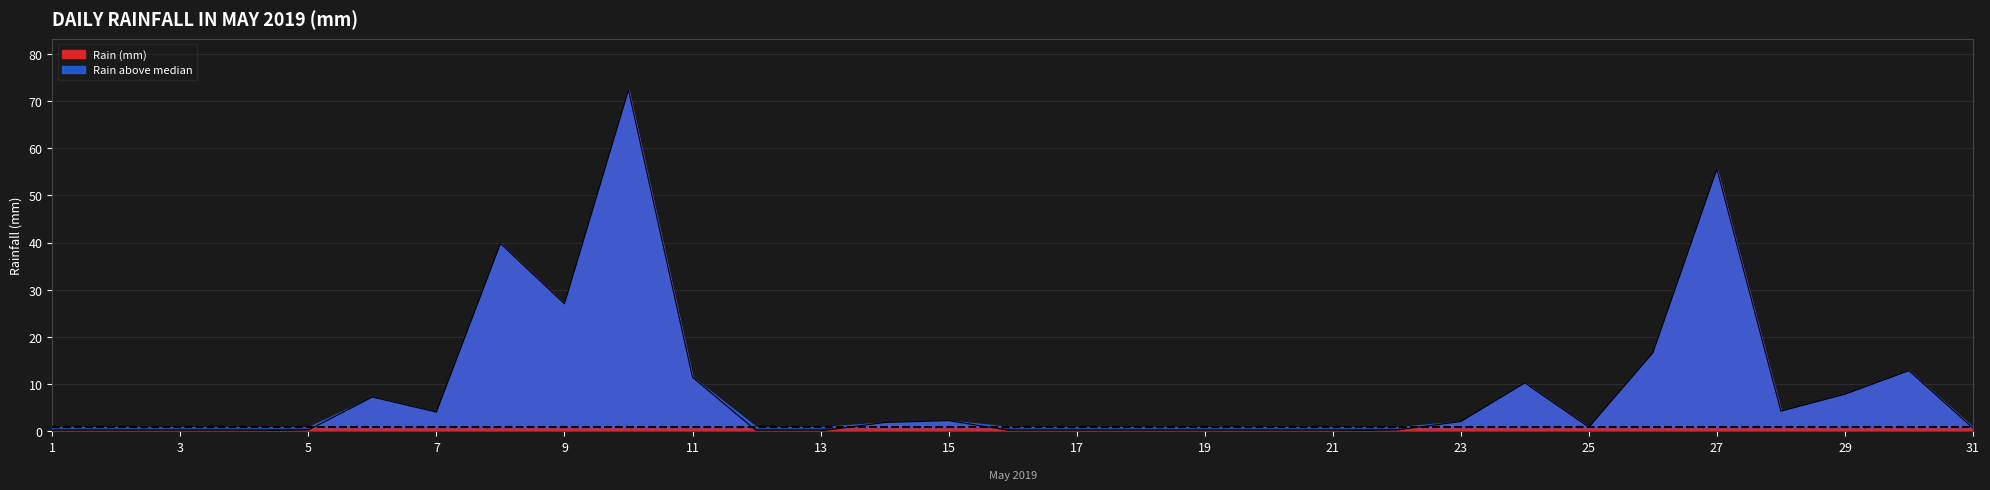

What is the difference between the second highest and second lowest values?

55.6